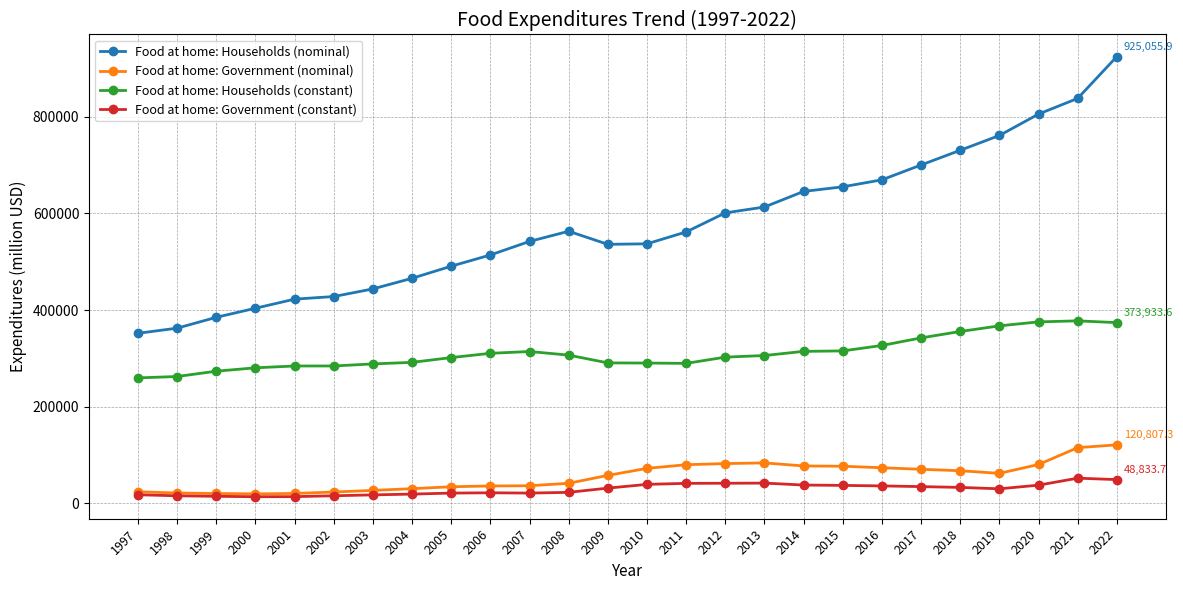

What is the sum of all Food at home: Households (constant) values?

8083485.8